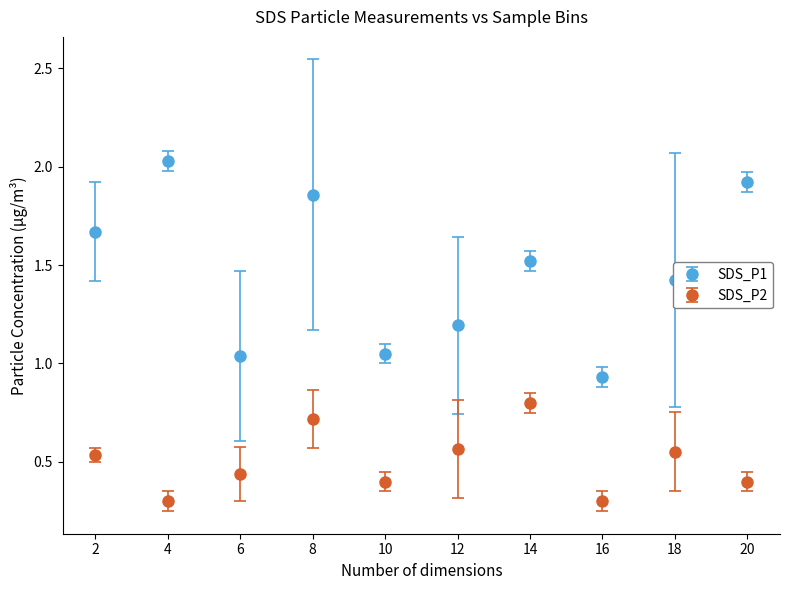

What is the difference between the highest and lowest values at 20?

1.5